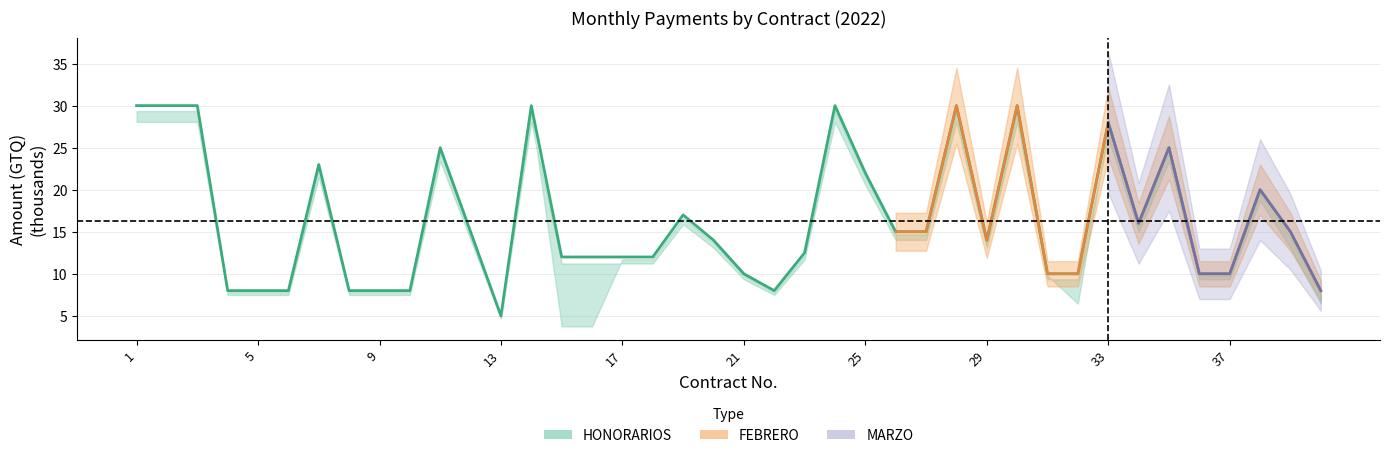

What is the sum of all values?

653.5